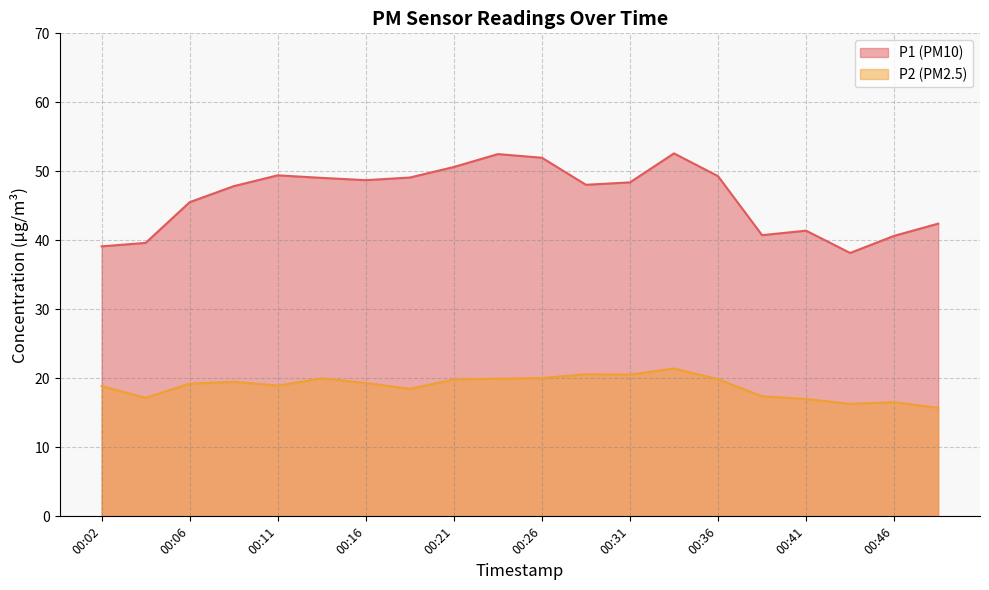

Where is the first local maximum for P2?

00:09